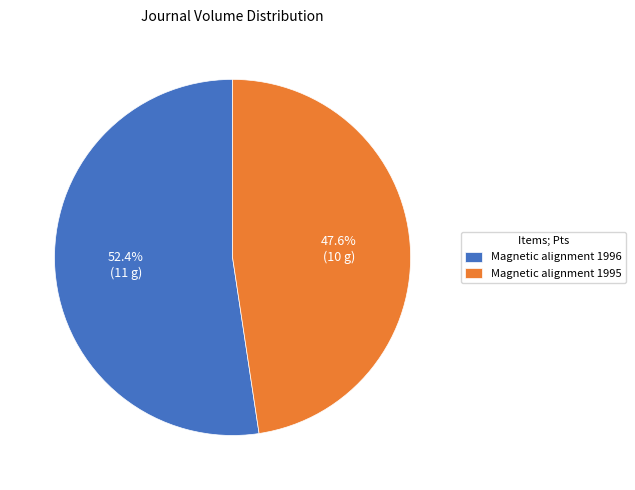

Approximately how many times larger is the value at Magnetic alignment 1996 compared to Magnetic alignment 1995?

1.1